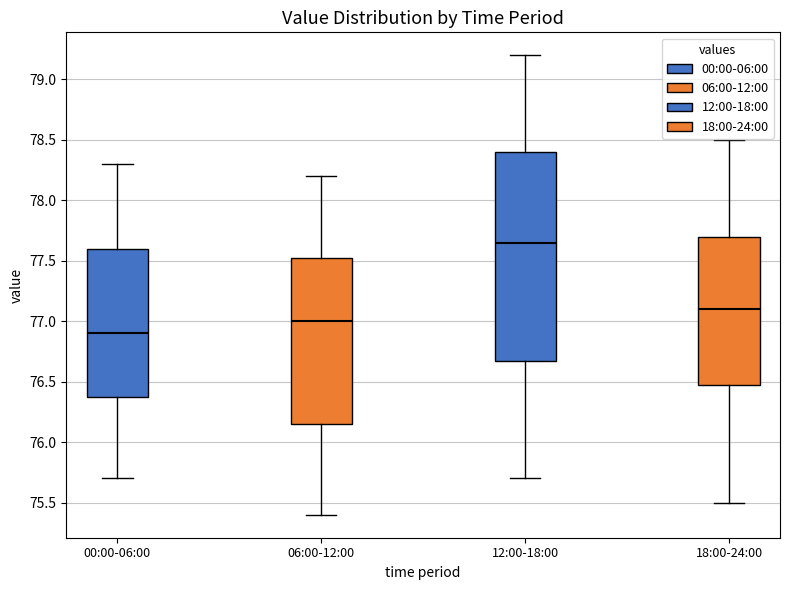

Which box has the lowest median line?

00:00-06:00